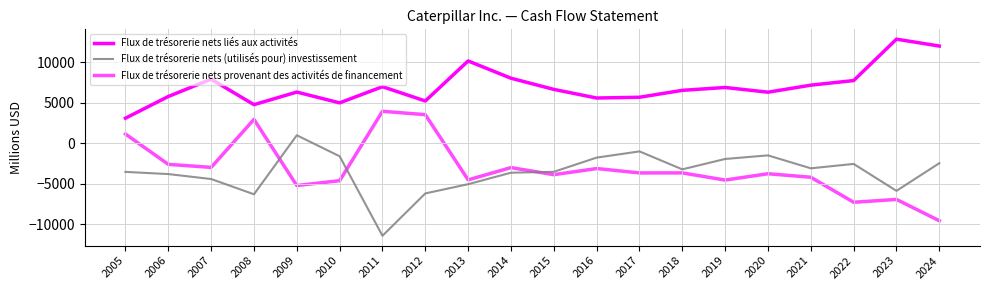

Does the chart have visible grid lines?

Yes